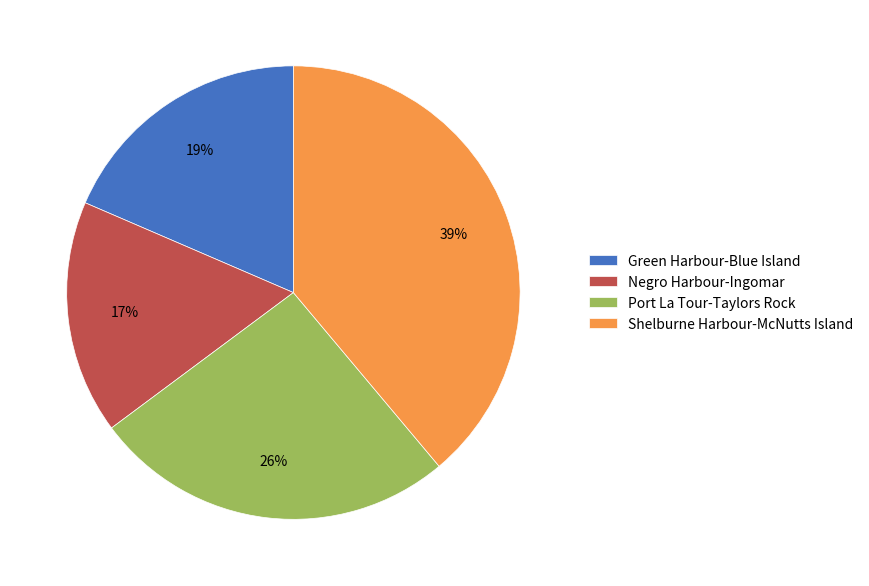

To the nearest percent, what percentage of the pie is Negro Harbour-Ingomar?

17%